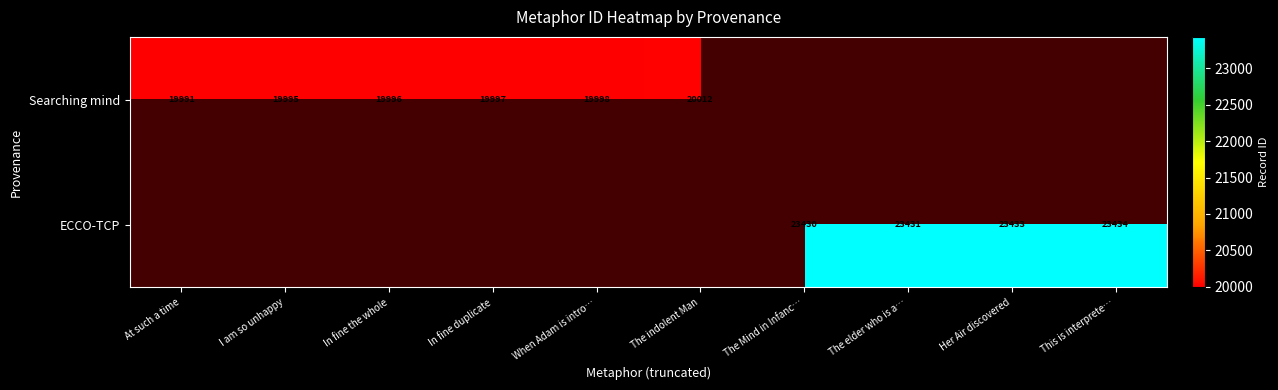

Rank the series by their average value, from lowest to highest.

Searching mind, ECCO-TCP